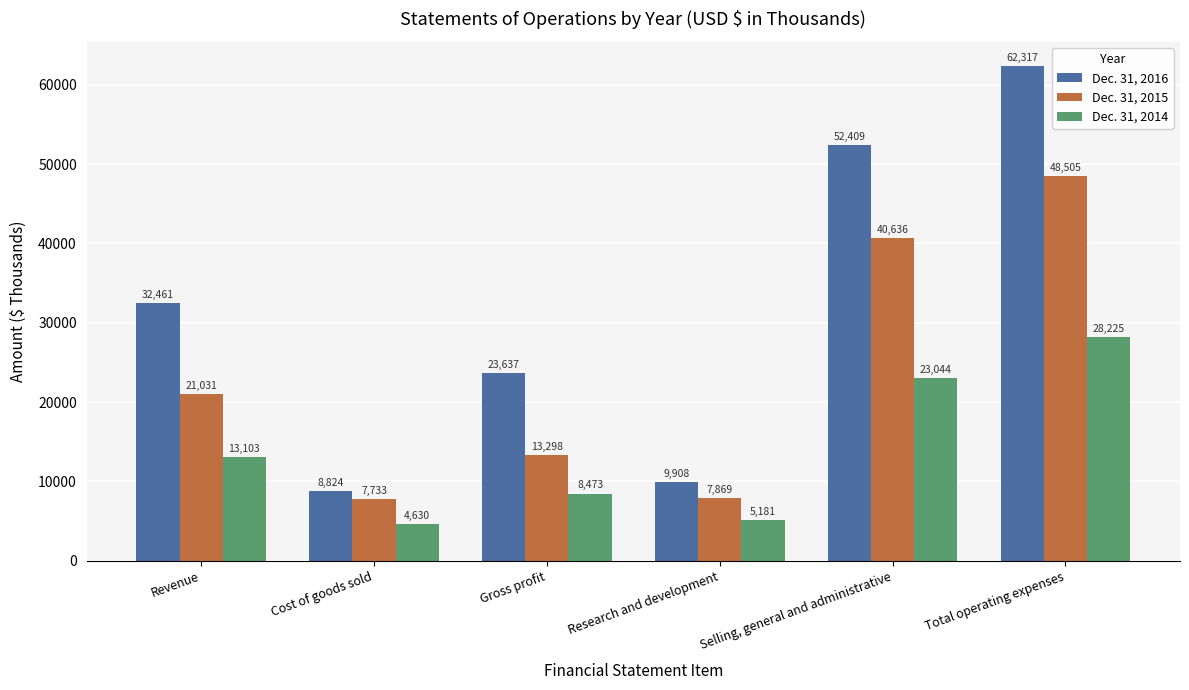

What is the approximate value of Dec. 31, 2015 at Revenue, to the nearest 10?

21030